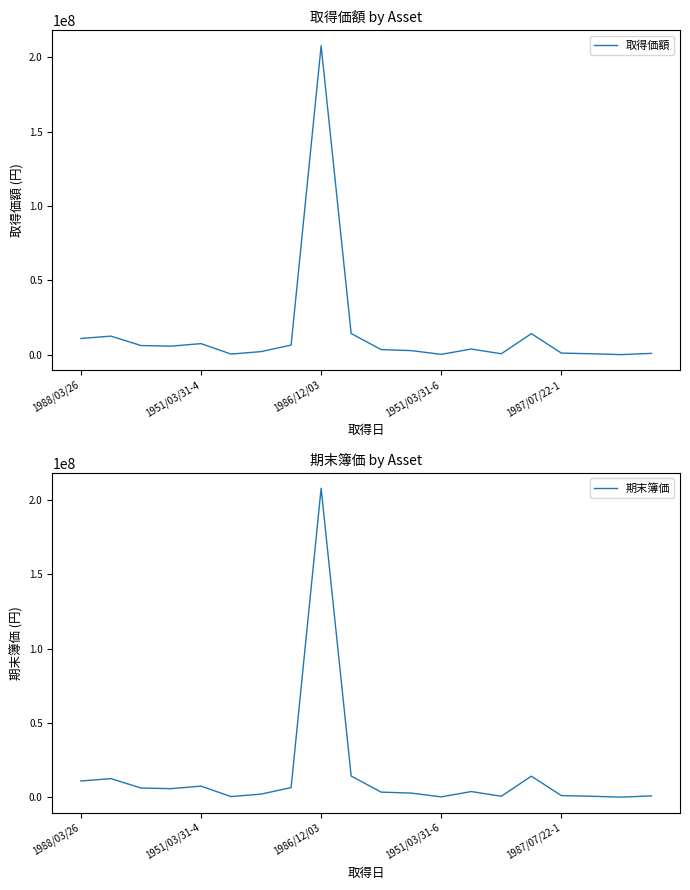

What is the maximum value shown in the chart?

207637039